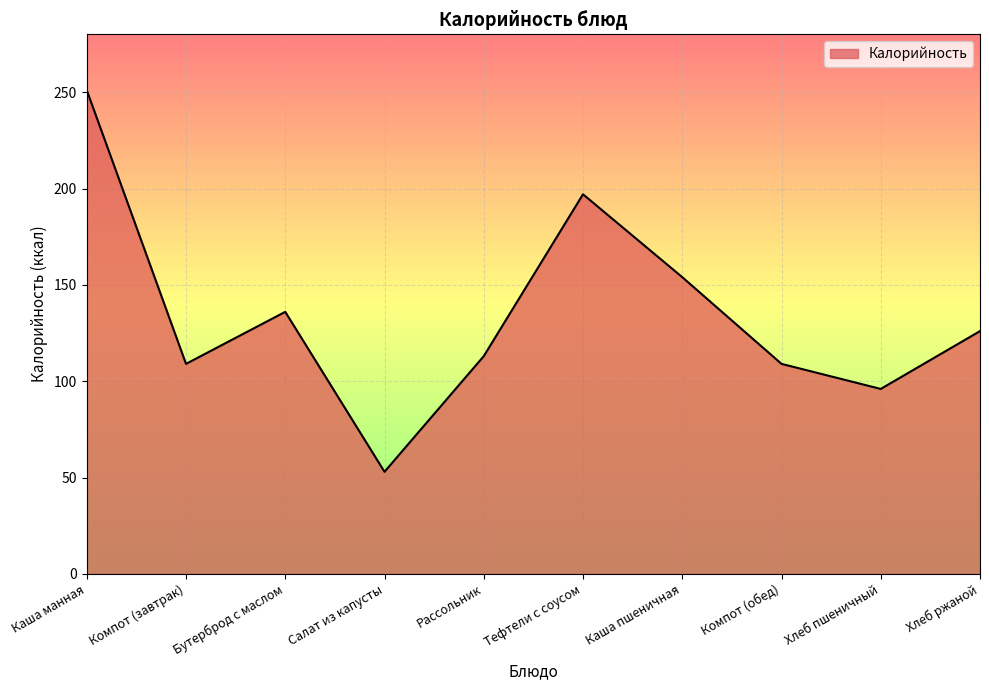

What position from the right is Бутерброд с маслом?

8